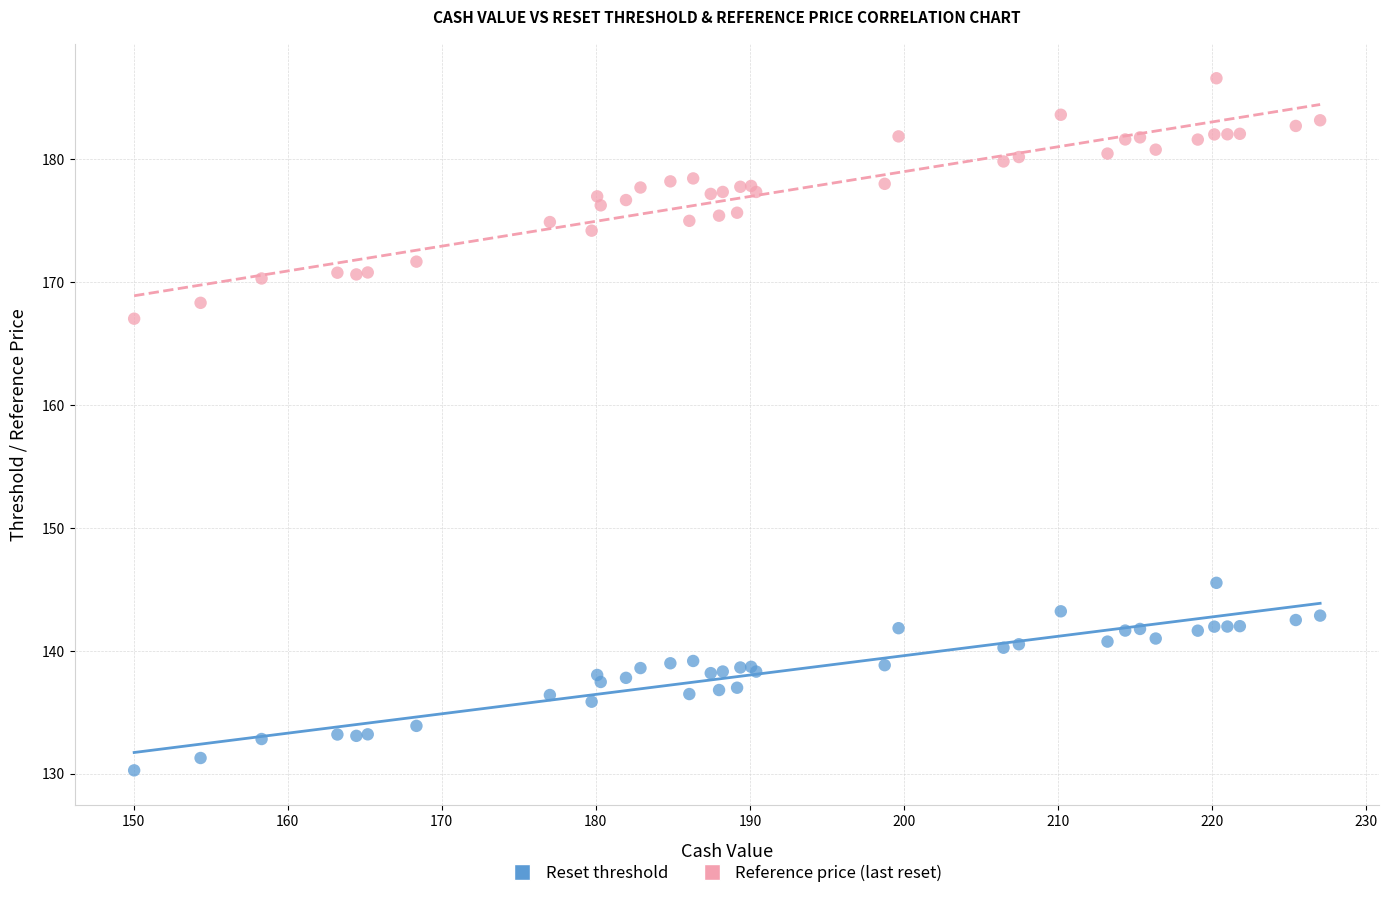

Across all series, what Y value is closest to 158?

167.0